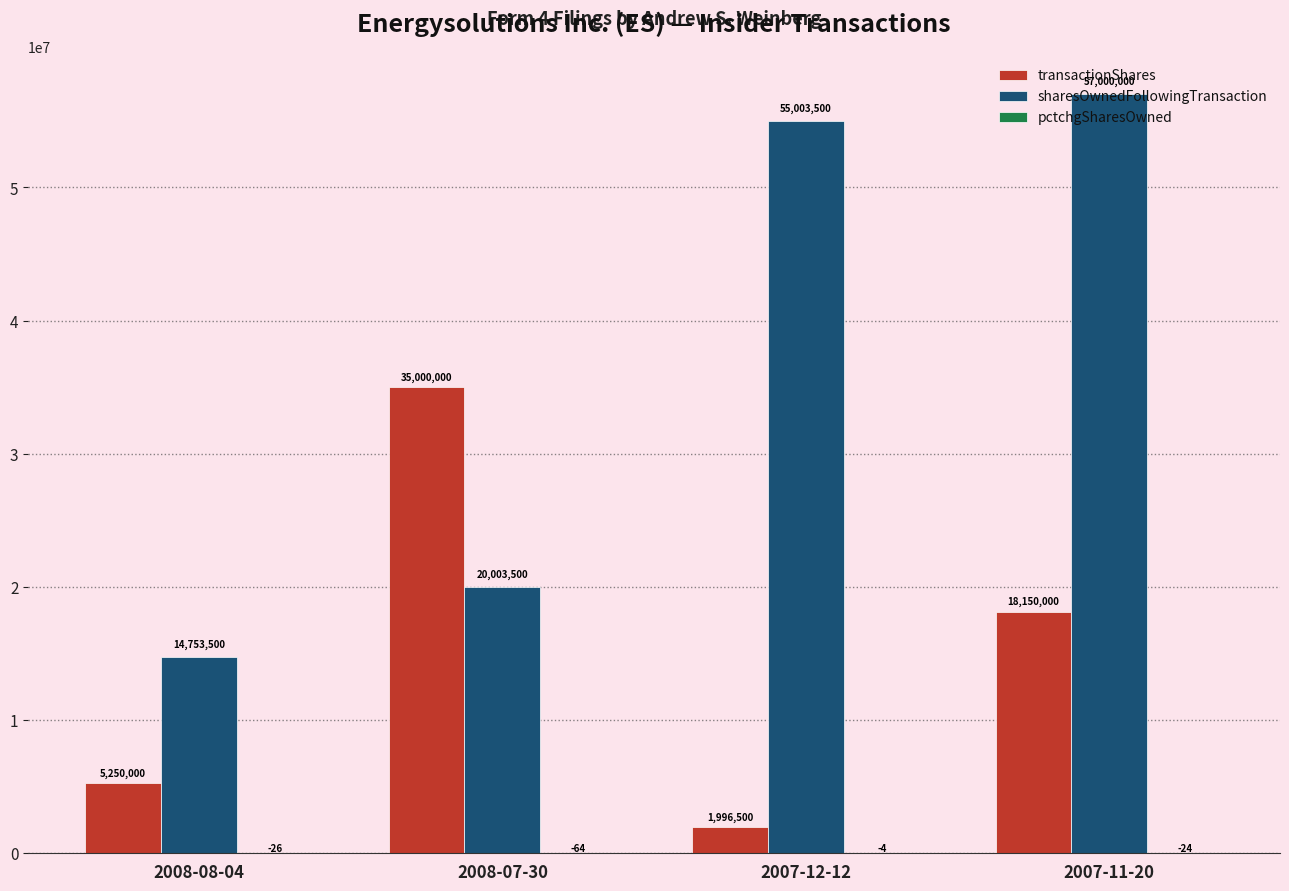

The value of sharesOwnedFollowingTransaction at 2008-07-30 is 20003500. True or false?

True